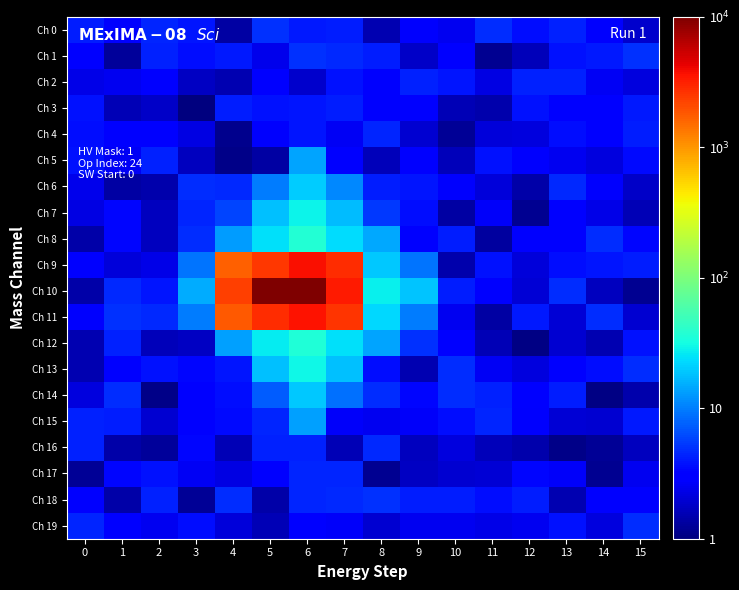

Which series changed the most between 2 and 6?

Ch 10